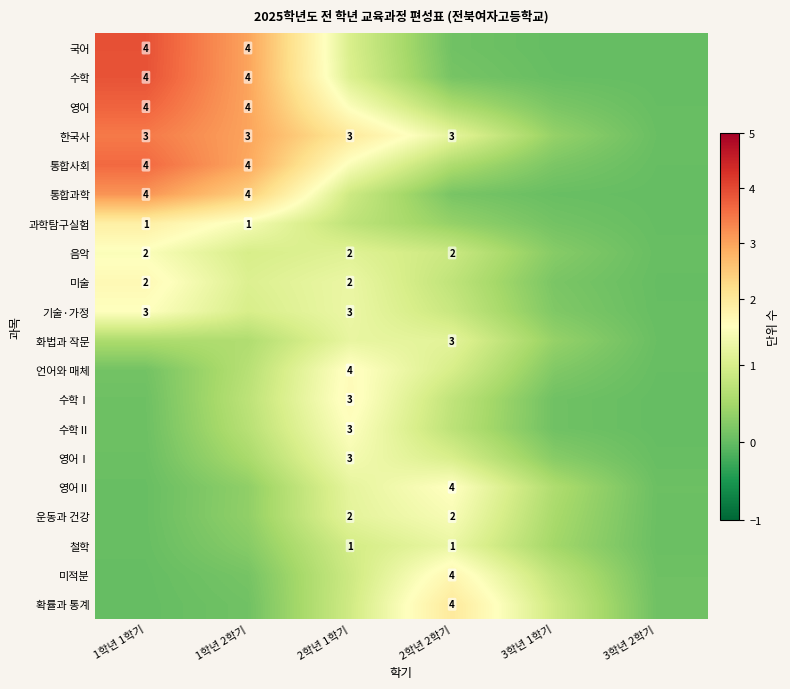

Between 2학년 2학기 and 2학년 1학기, which is larger?

2학년 1학기